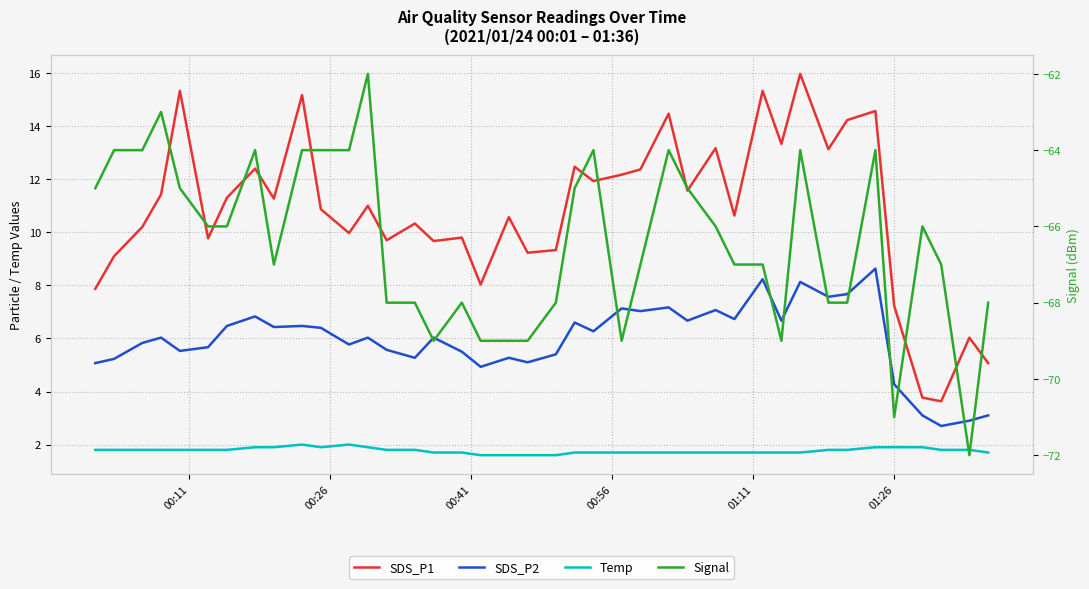

True or false: Signal and SDS_P1 intersect in this chart.

False